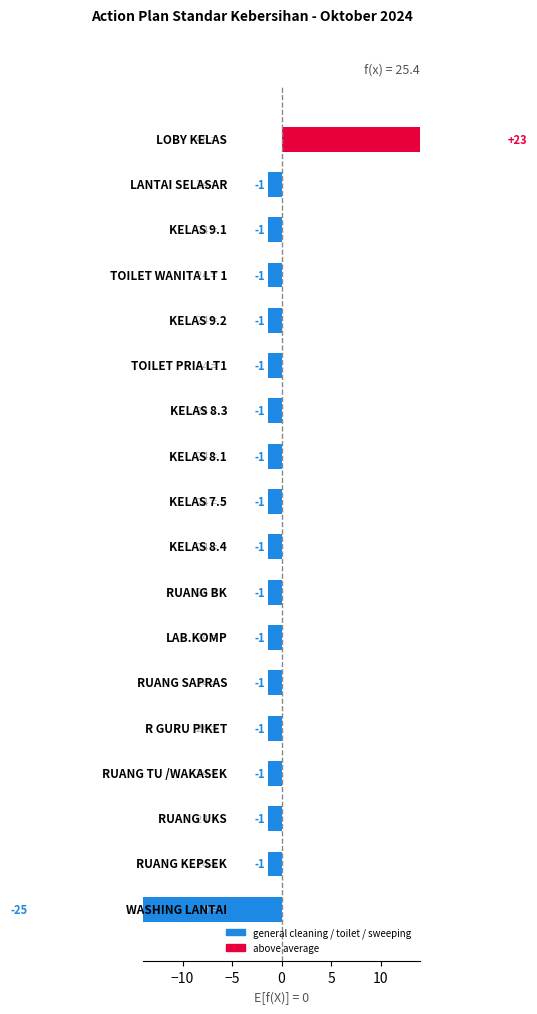

What is the value of the 11th bar from the left?

-1.4